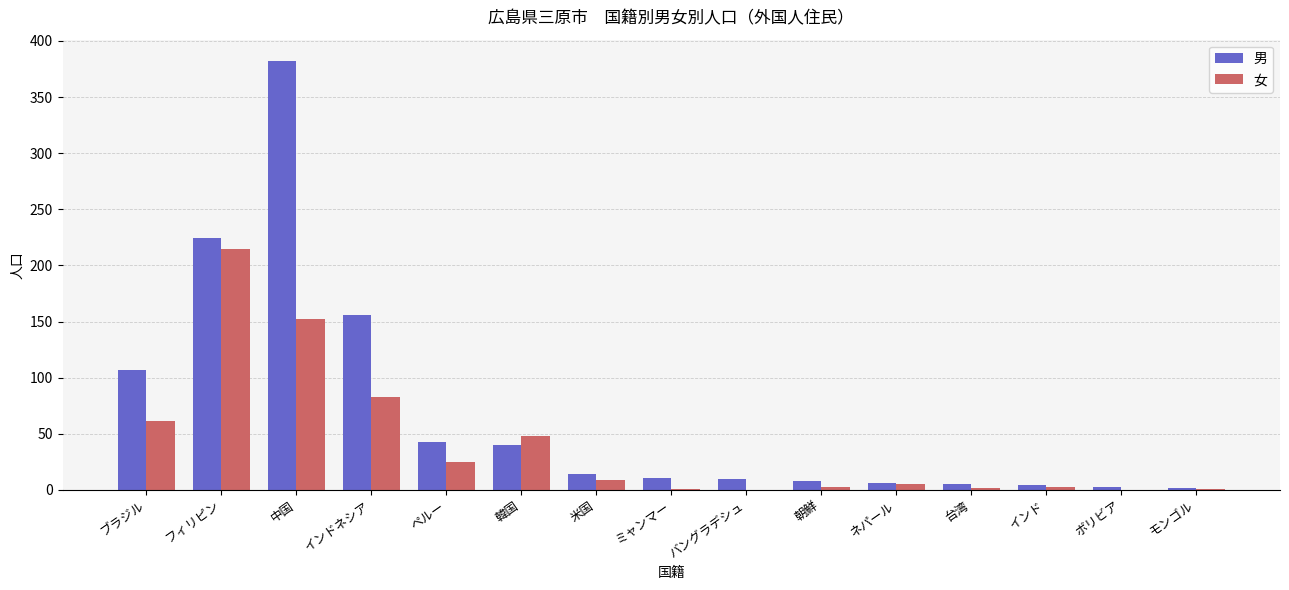

What is the highest value of the 男 series?

382